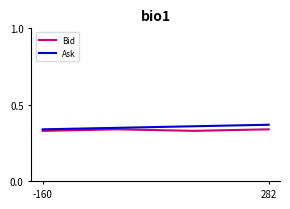

Count the Ask values in the range 0 to 1.

4